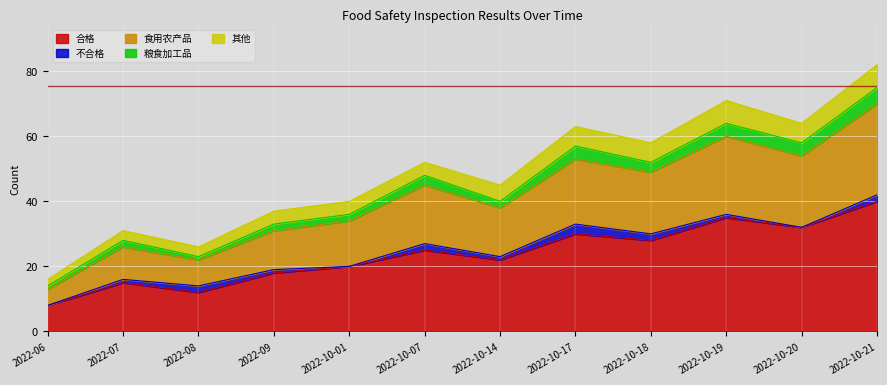

Which has a higher value, 2022-10-19 or 2022-09?

2022-10-19